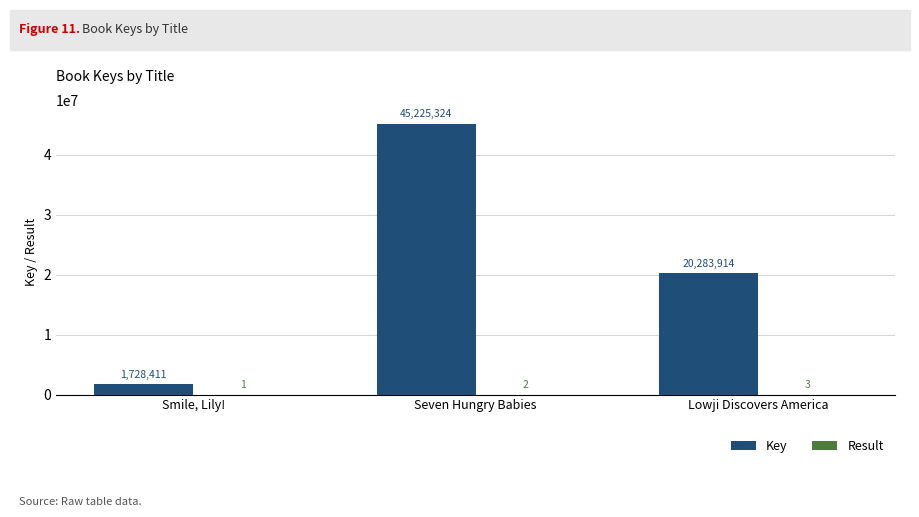

What is the sum of the Key values at Seven Hungry Babies and Lowji Discovers America?

65509238